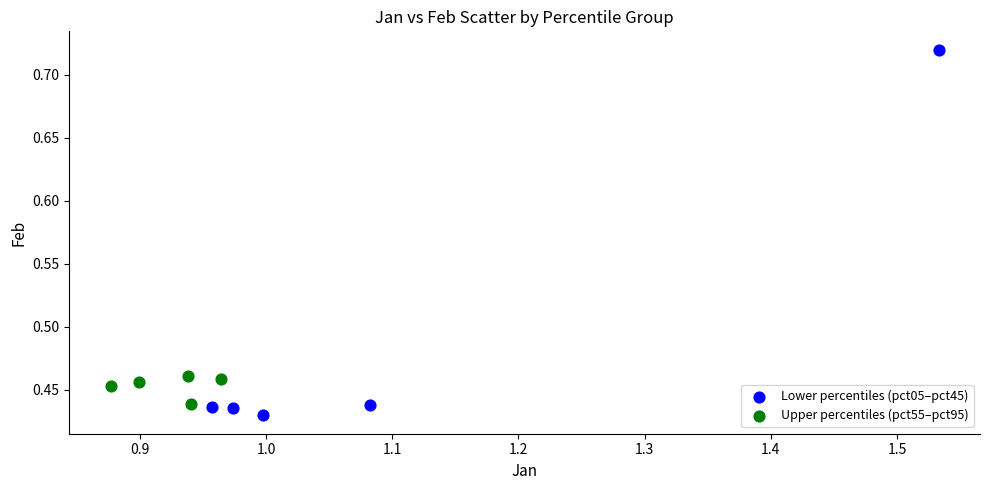

Which series contains the highest Y value?

Lower percentiles (pct05–pct45)